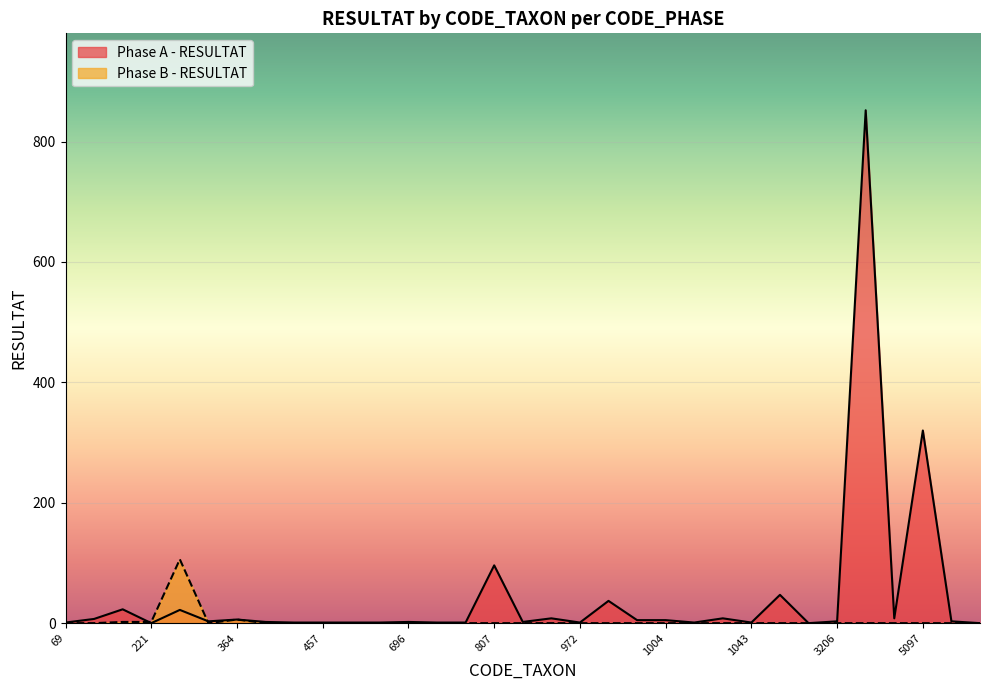

Which series changed the most between 617 and 1004?

Phase A - RESULTAT